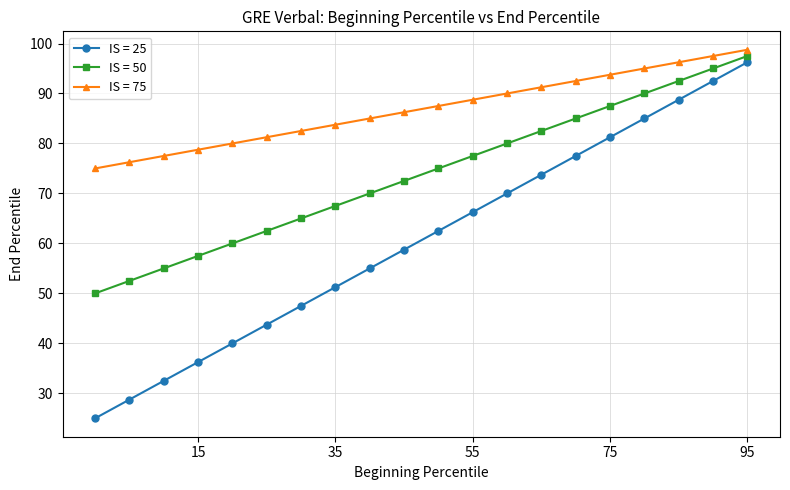

True or false: IS = 75 and IS = 50 intersect in this chart.

False